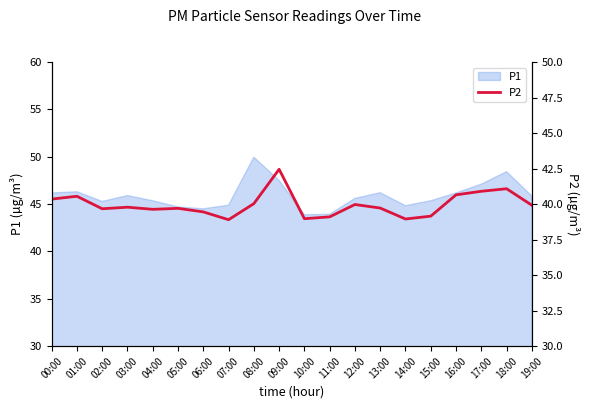

At which category does the data reach its first local valley?

02:00